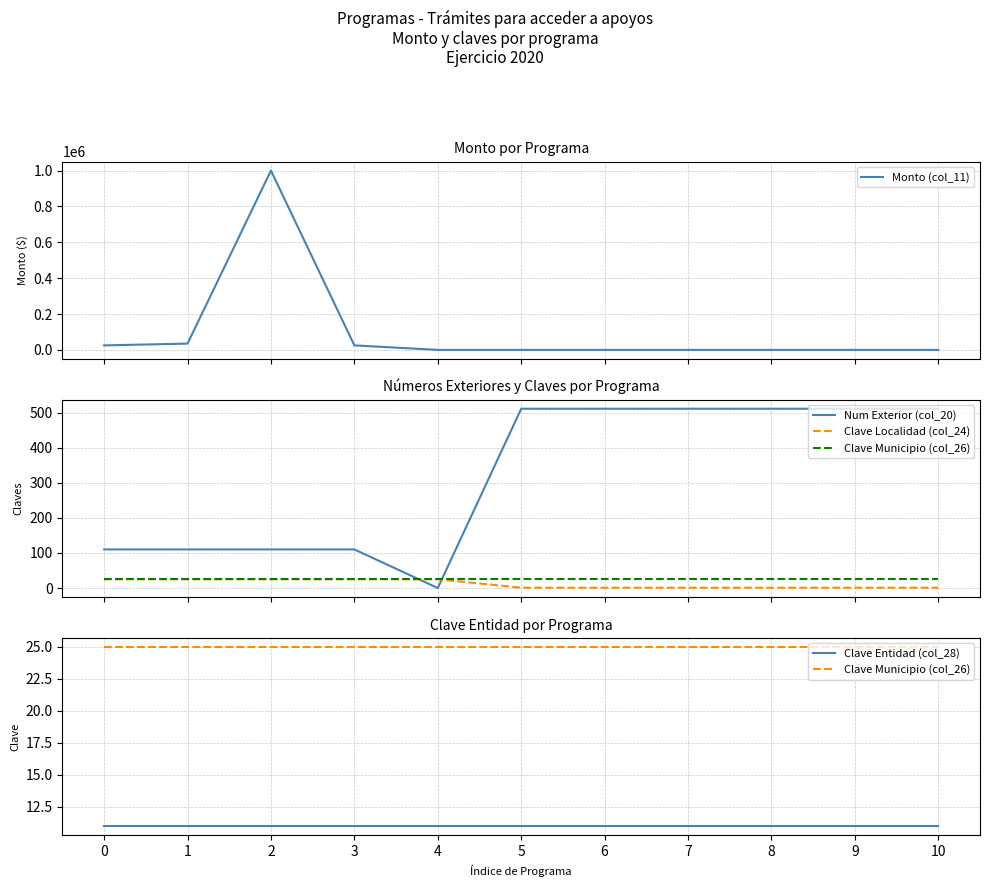

How many positive values does the Num Exterior (col_20) series have?

10